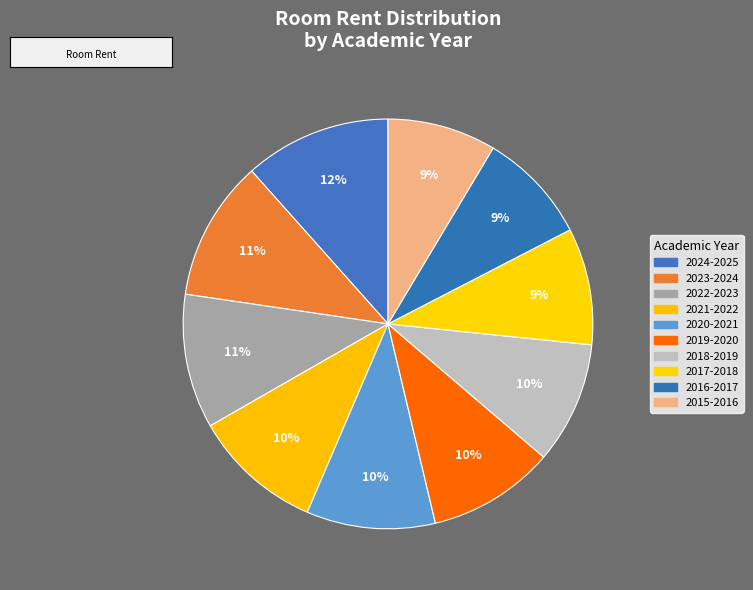

What is the change in value from 2024-2025 to 2017-2018?

-641